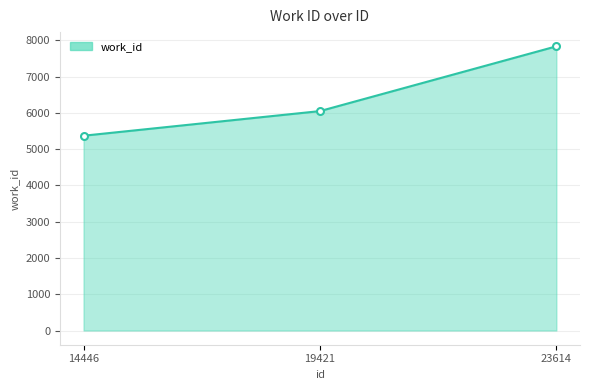

Reading left to right, what are all the values shown in this chart?

5371	6050	7836